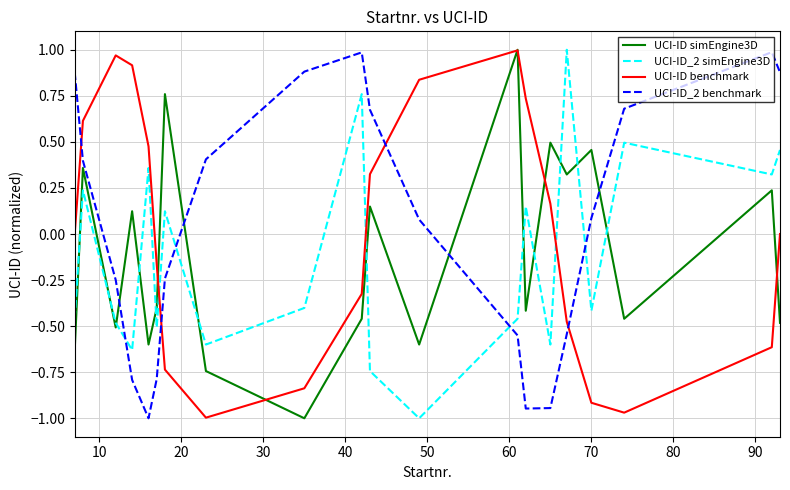

After their last crossing, which series has the higher values: UCI-ID_2 benchmark or UCI-ID simEngine3D?

UCI-ID_2 benchmark